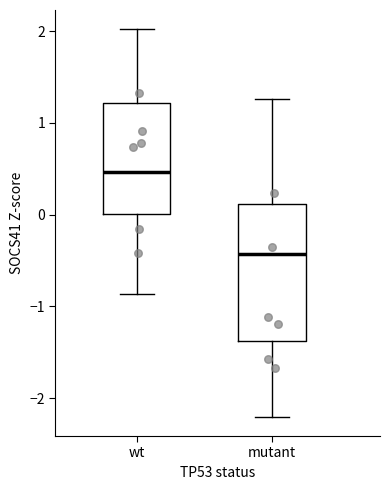

Where does the upper whisker of the box for mutant end on the y-axis? The values are not printed on the chart, so give them approximately, as read against the axis.

1.3